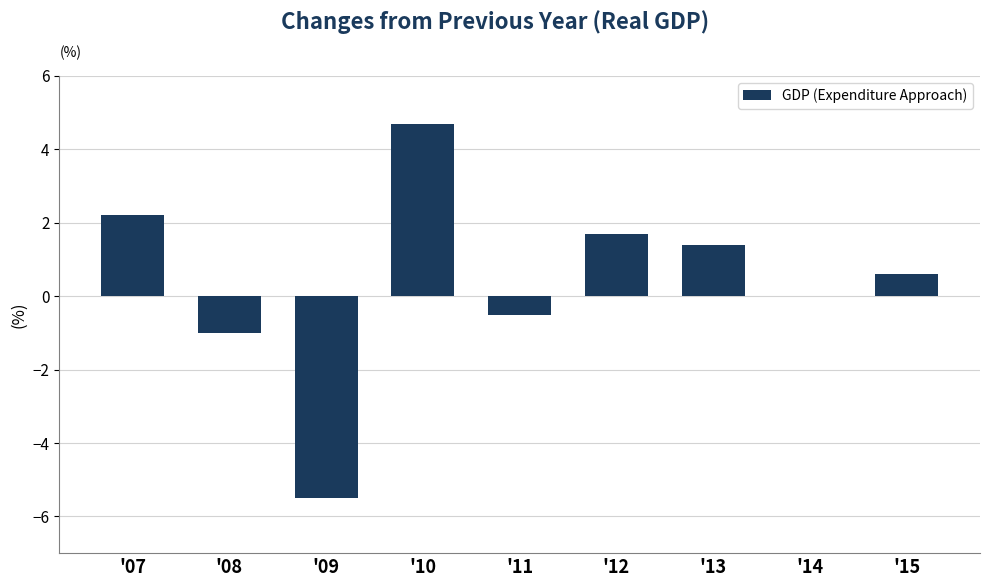

Count the number of data series in this chart.

1